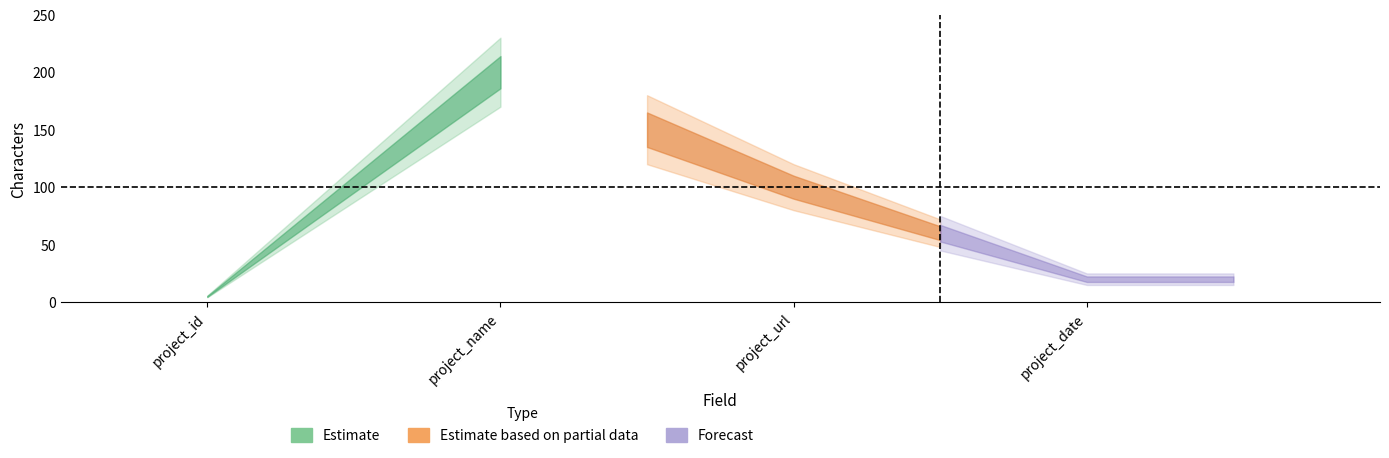

Where is the data nearest to the value 102?

project_url